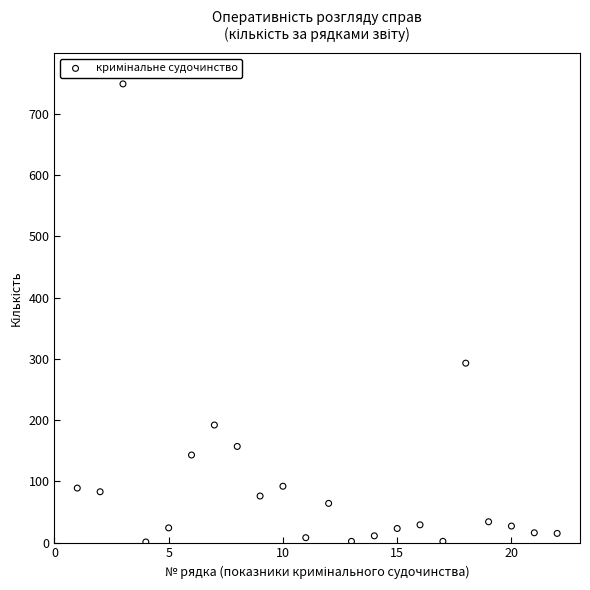

What is the range of Y values (max minus min)?

748